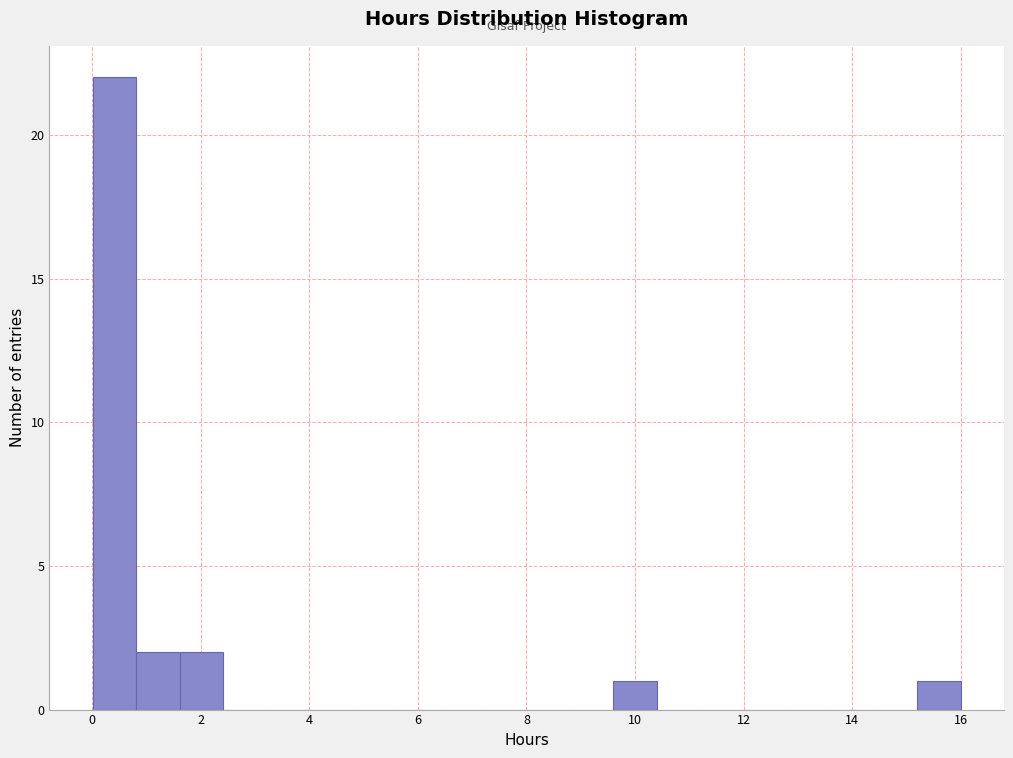

Read against the x-axis, roughly where is the centre of the tallest bar?

0.4